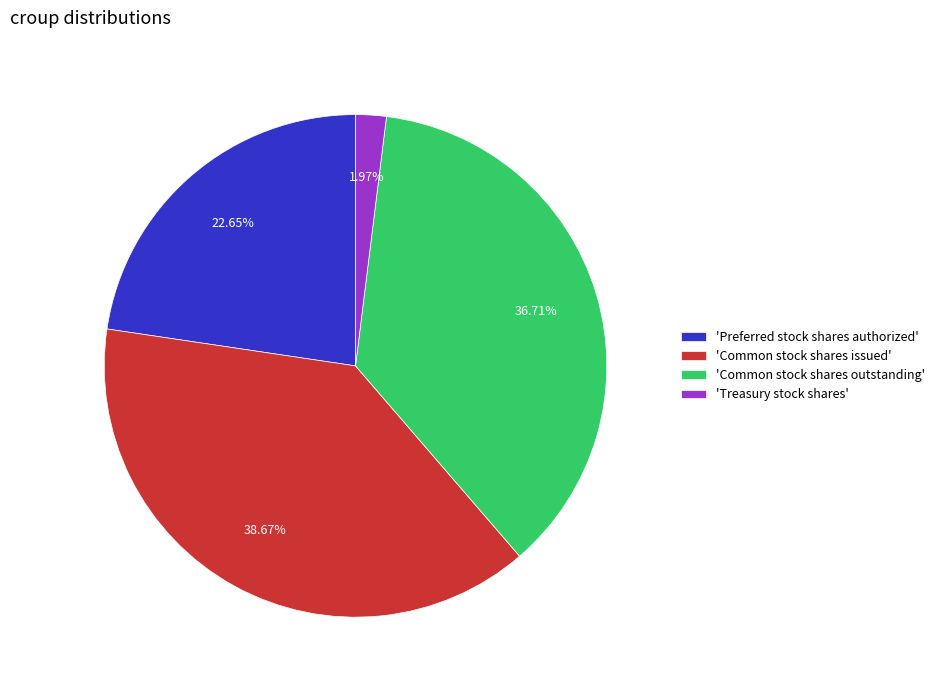

What is the largest slice in the pie chart?

'Common stock shares issued'